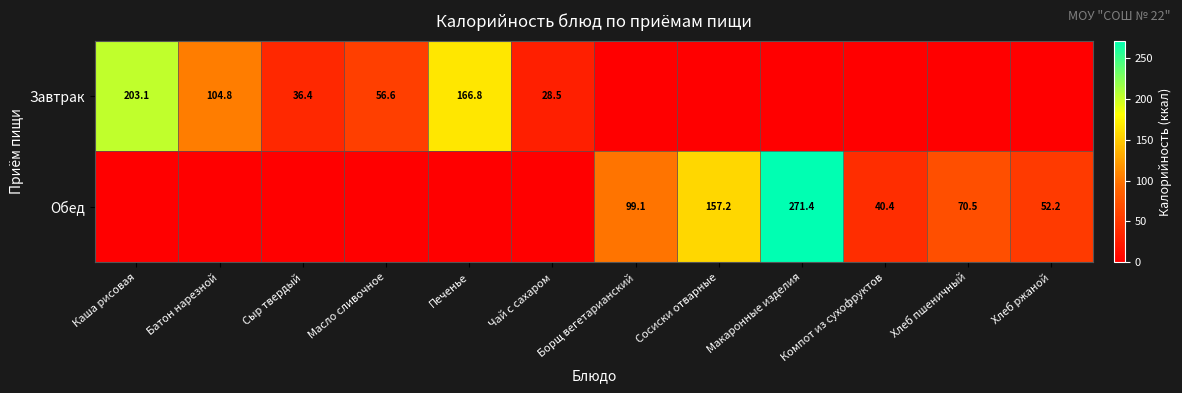

At how many categories does at least one series exceed 21?

12